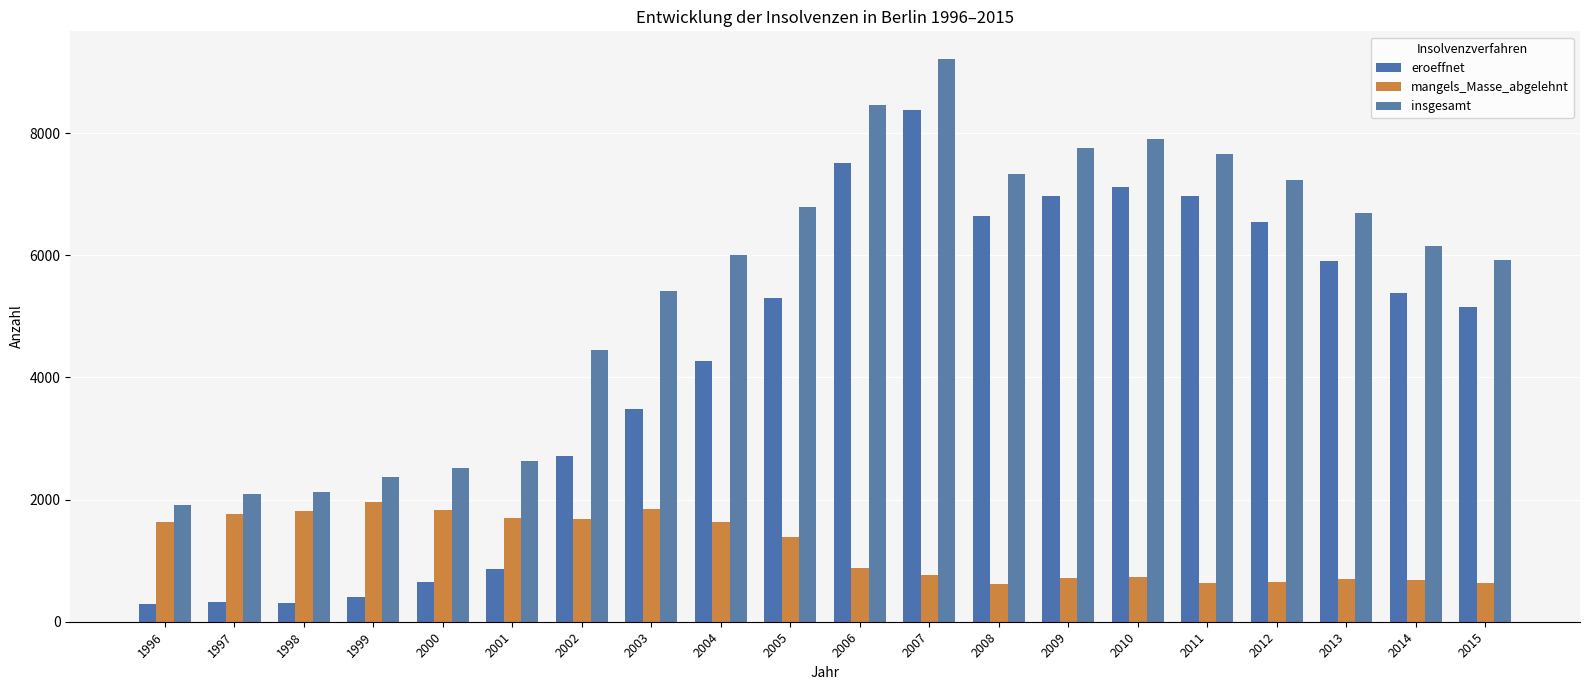

How many bars are there in each group?

3